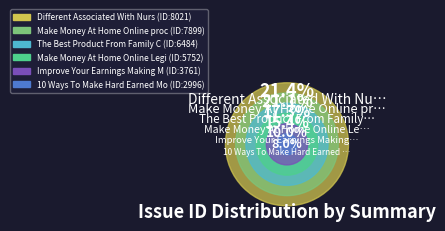

Is there a majority slice in this chart?

No